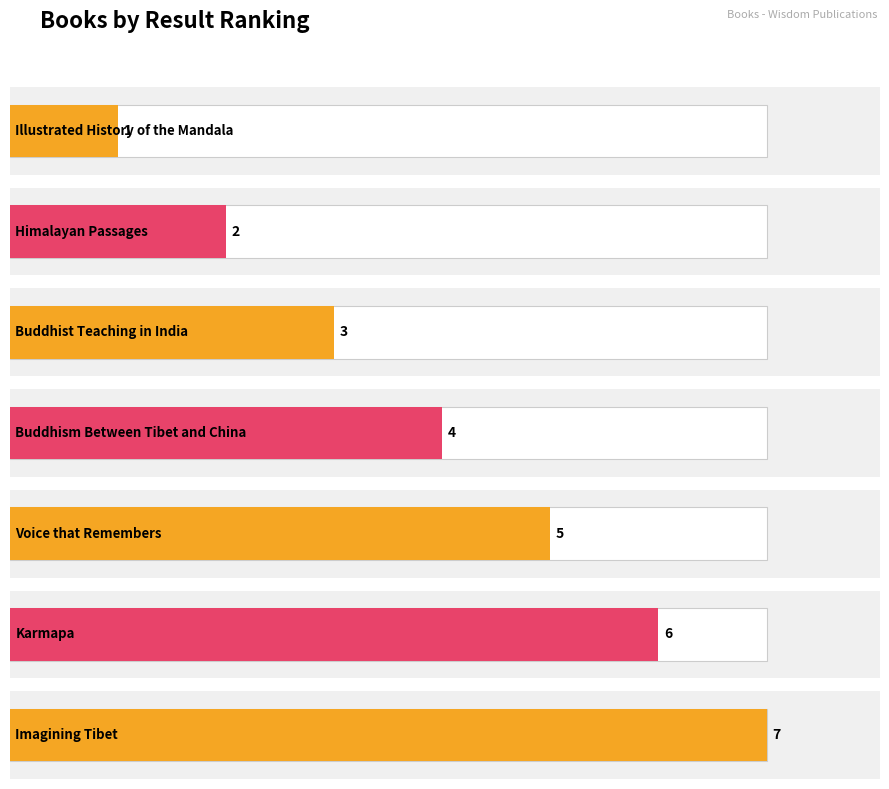

What is the sum of the values at Voice that Remembers and Himalayan Passages?

7